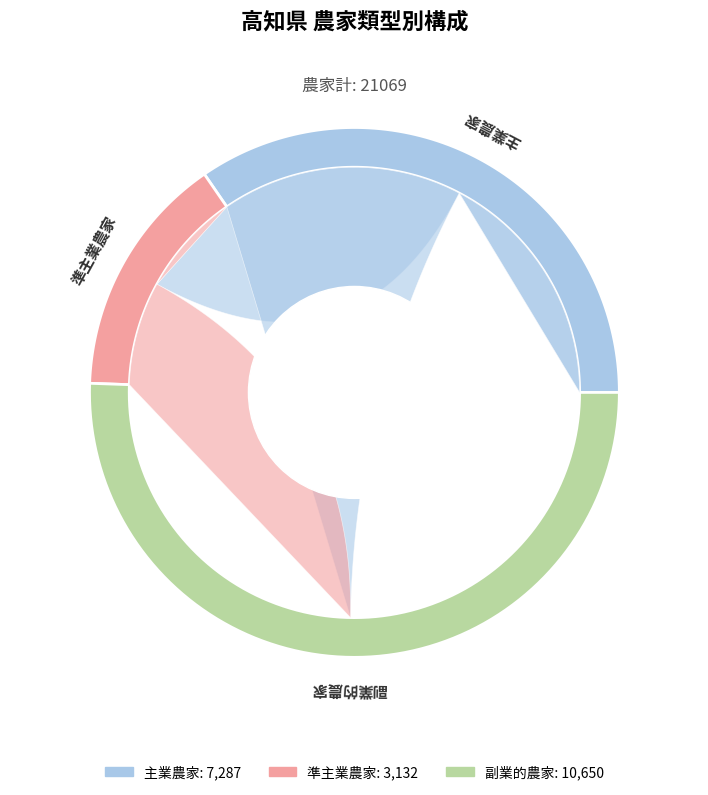

Which category accounts for the majority?

副業的農家